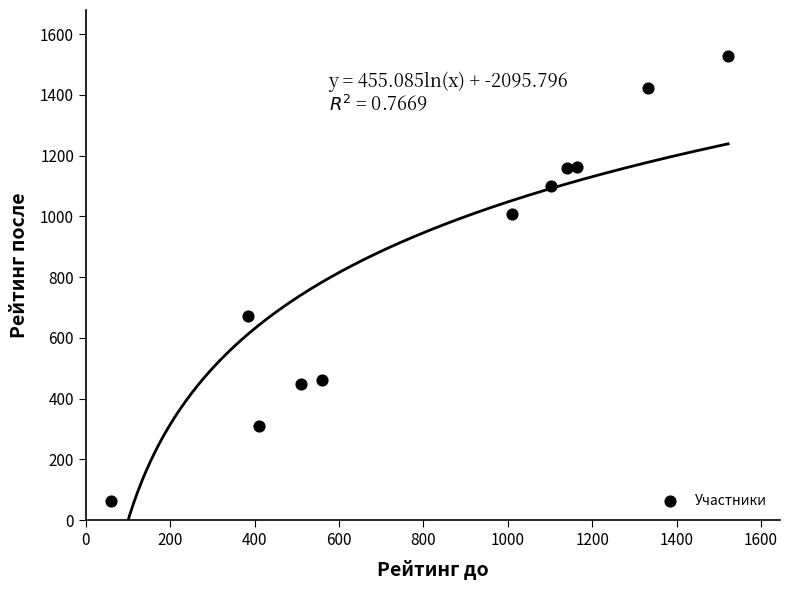

What Y value in the scatter plot is closest to 795?

671